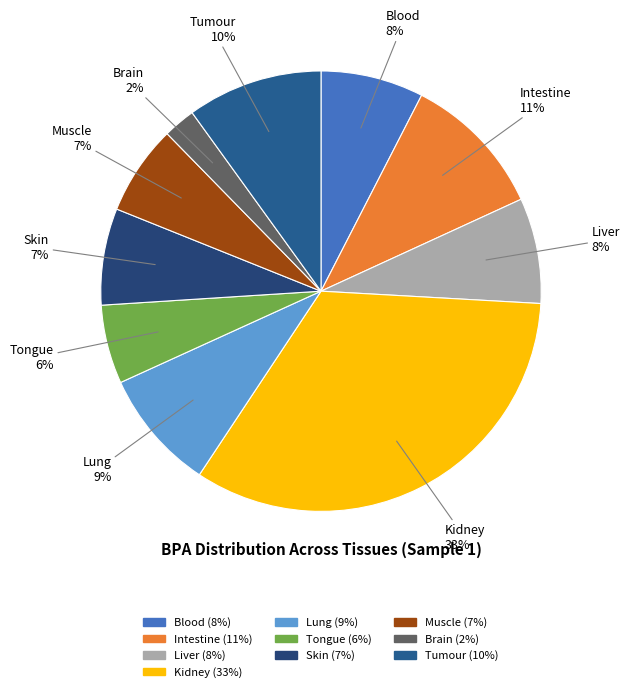

Is there a majority slice in this chart?

No